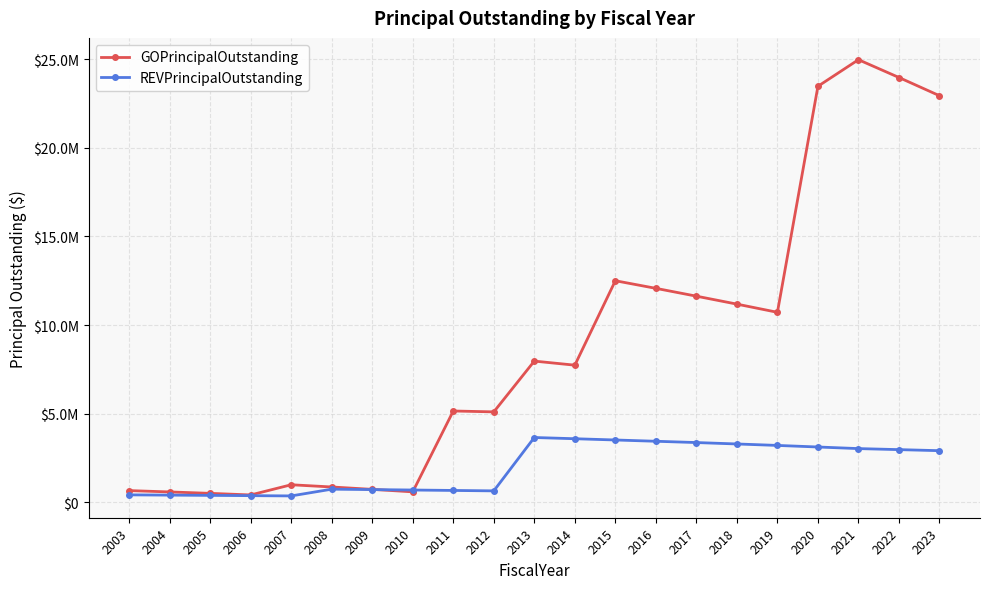

What are all the series names shown in the legend?

GOPrincipalOutstanding, REVPrincipalOutstanding